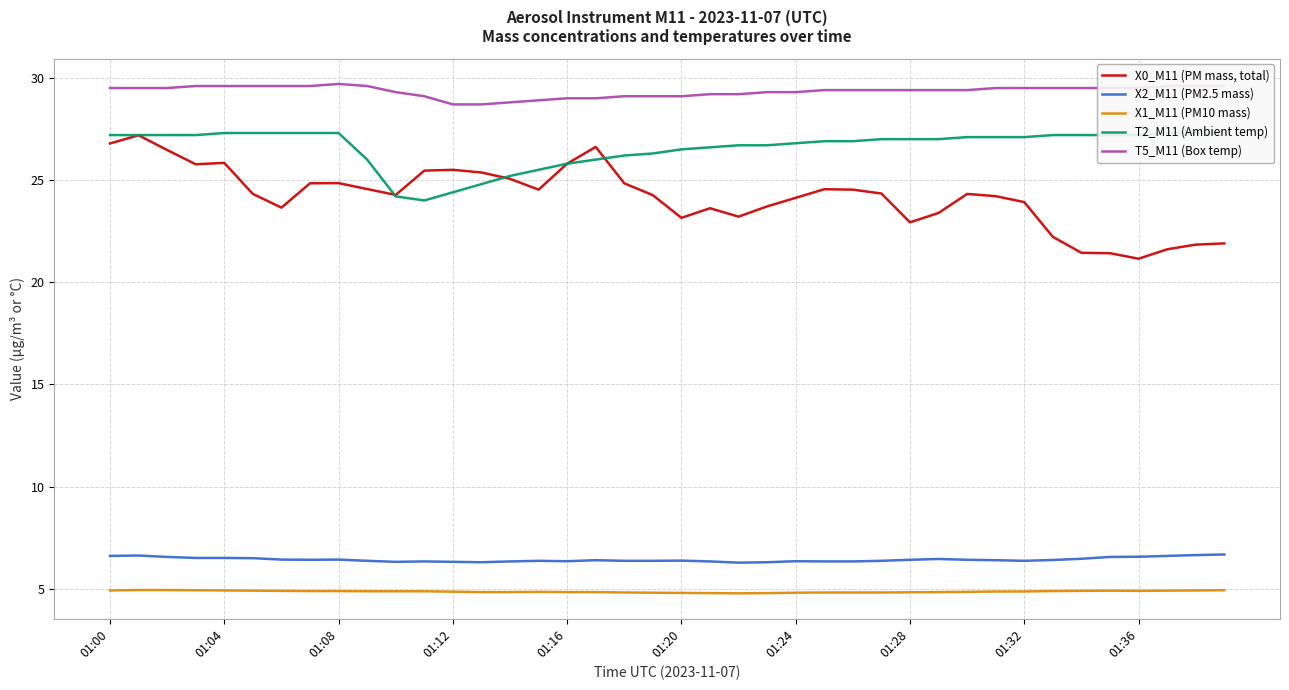

What is the difference between the second highest and minimum values in the X1_M11 (PM10 mass) series?

0.2